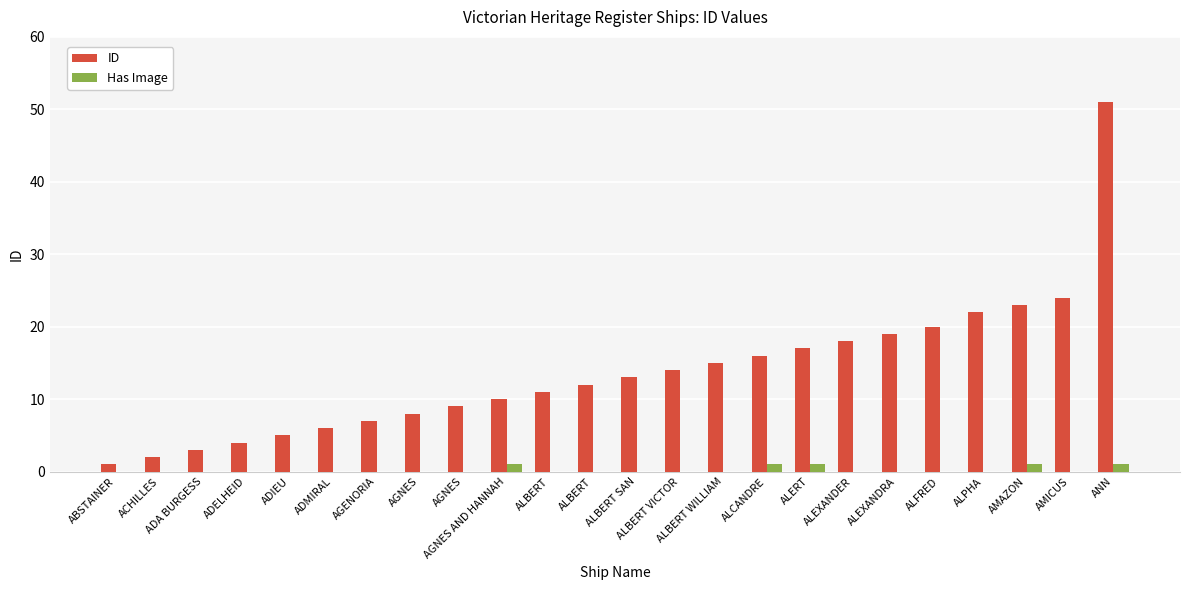

Is the value of ID at ALBERT greater than the value of Has Image at AMAZON?

Yes